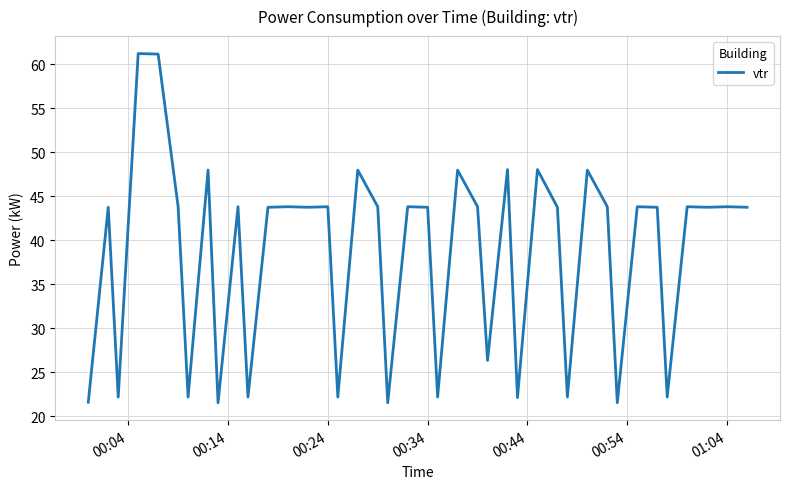

What is the minimum value shown in the chart?

21.6